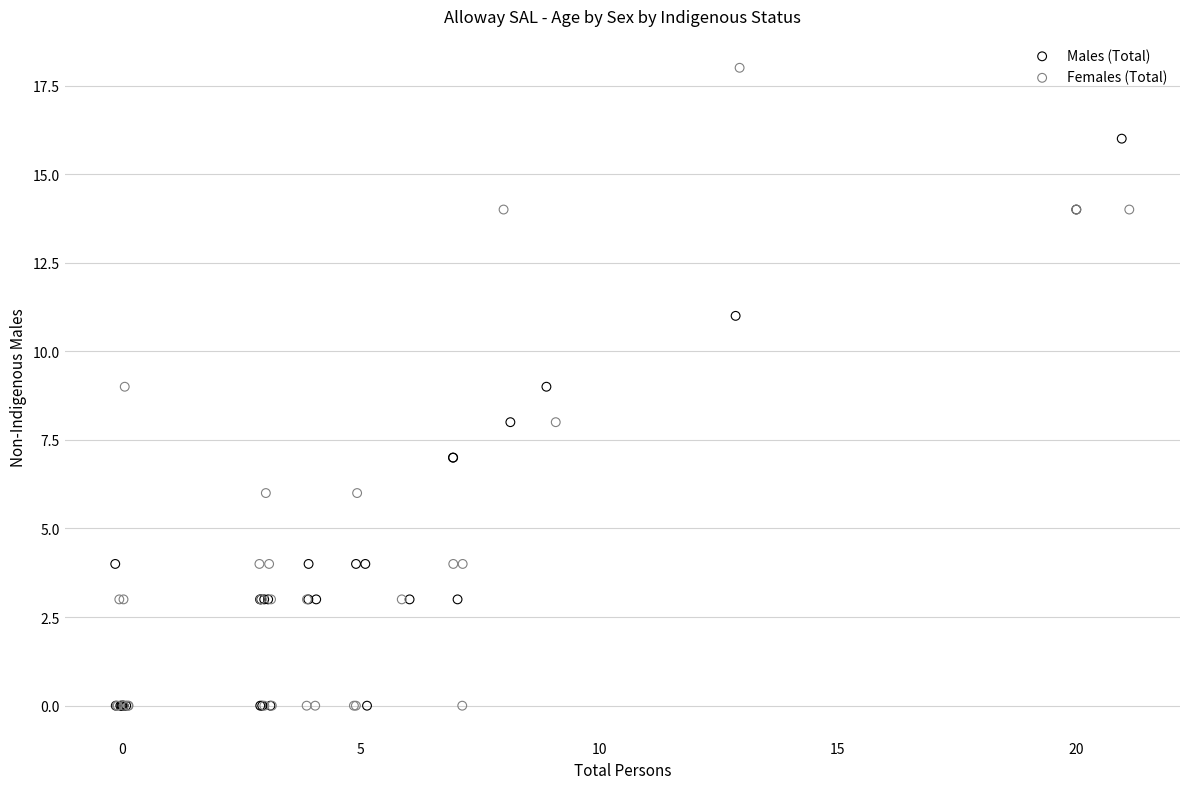

What are all the series names shown in the legend?

Males (Total), Females (Total)